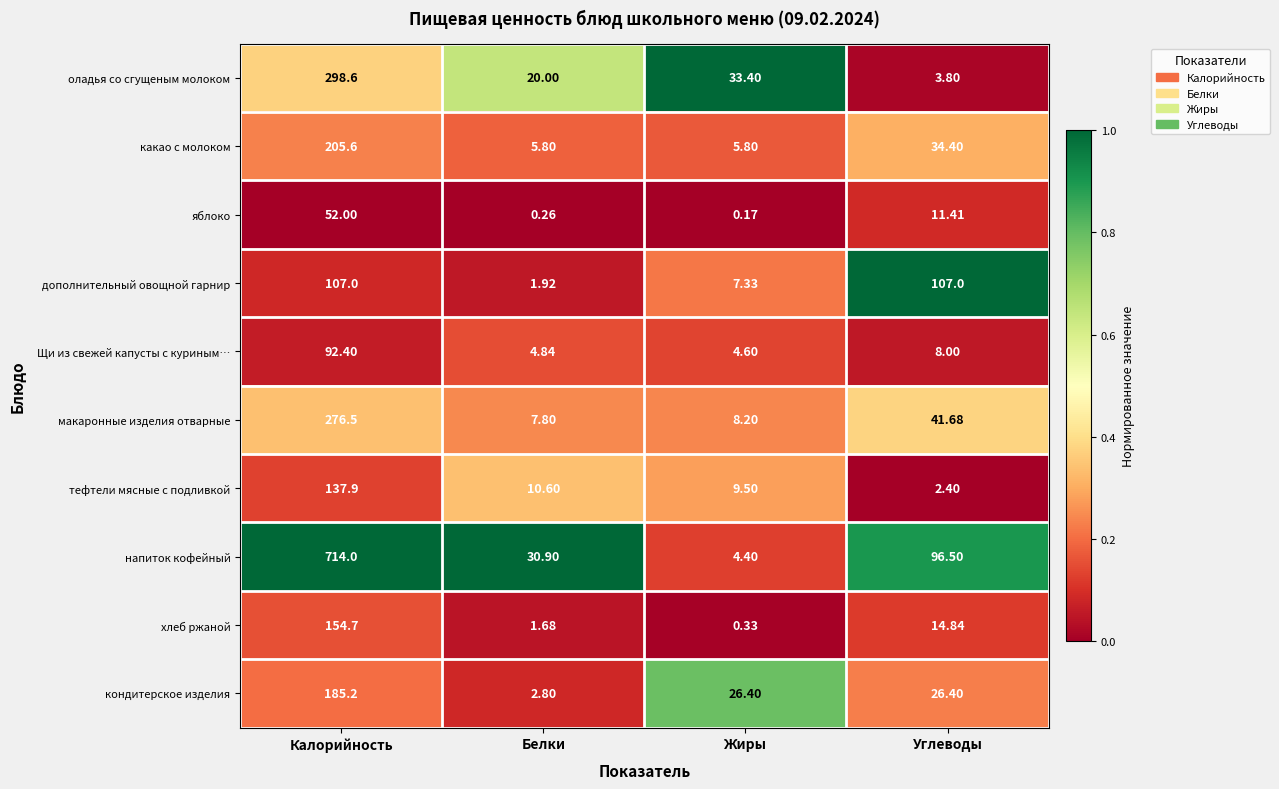

Which series has the largest range (max minus min)?

напиток кофейный